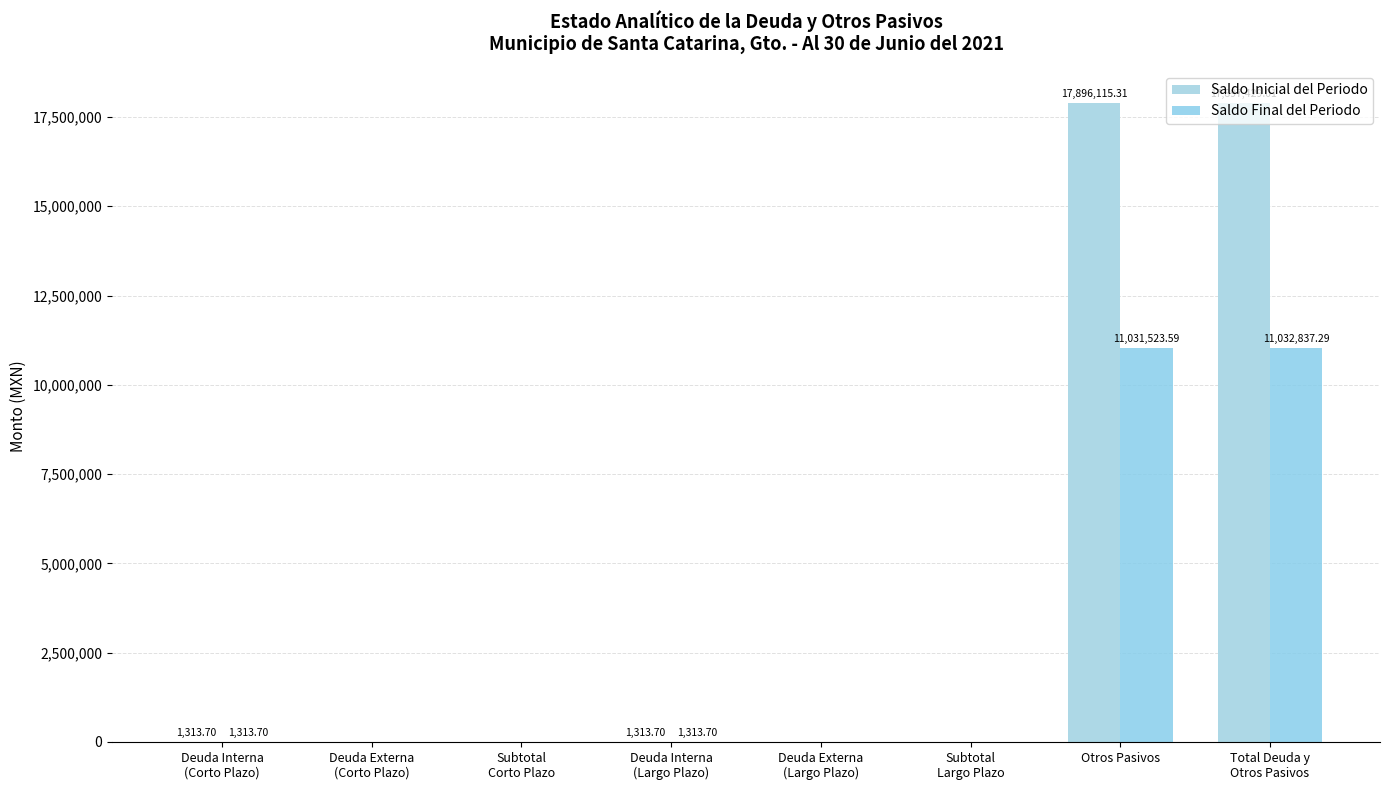

Rank the series by their maximum value, from lowest to highest.

Saldo Final del Periodo, Saldo Inicial del Periodo